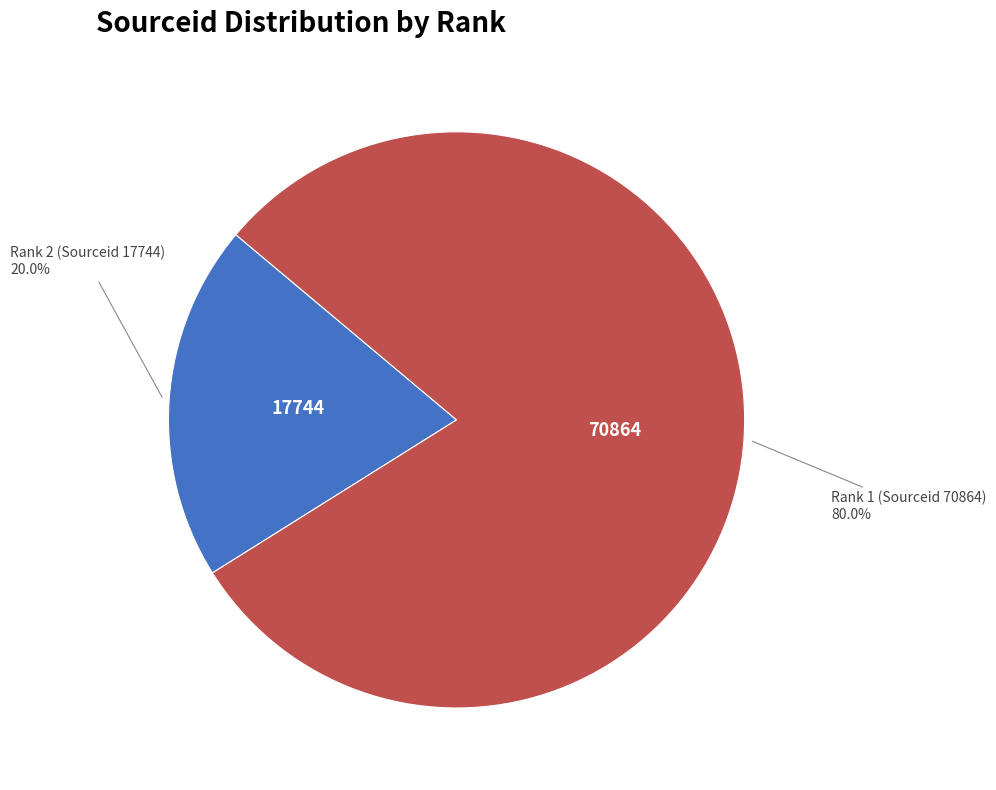

Does any single category account for the majority?

Yes